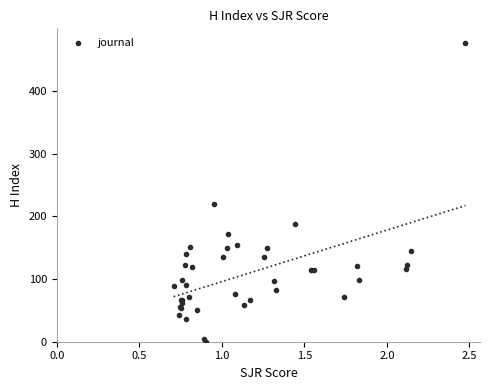

What Y value in the scatter plot is closest to 238?

219